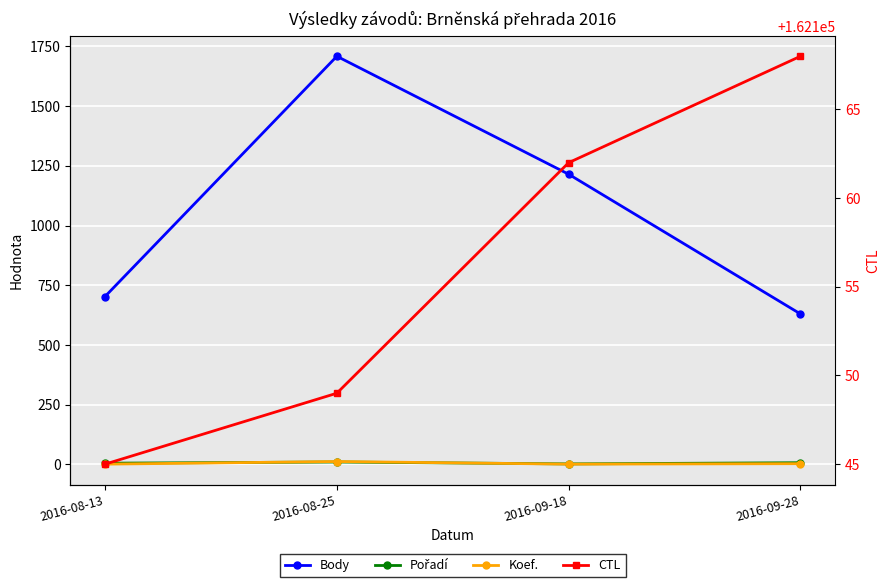

Reading left to right, what are all the values shown in this chart?

Body: 703	1709	1215	630
Pořadí: 5	10	2	7
Koef.: 1	12	1	3
CTL: 162145	162149	162162	162168